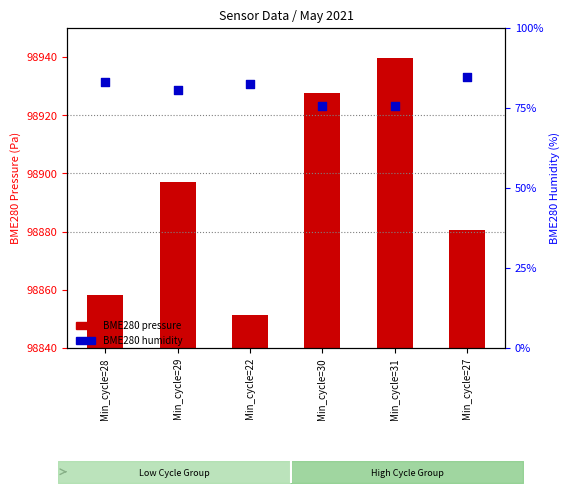

At how many categories does at least one series exceed 60701?

6